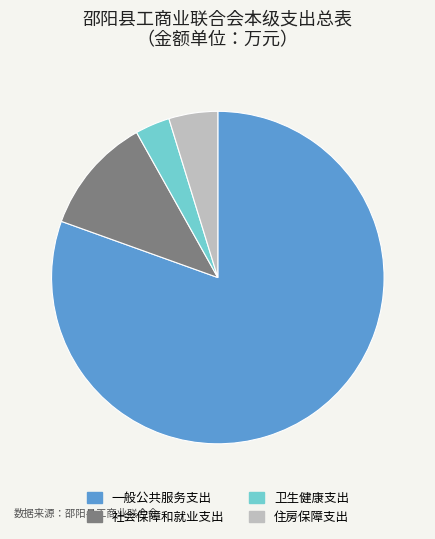

Is there a majority slice in this chart?

Yes